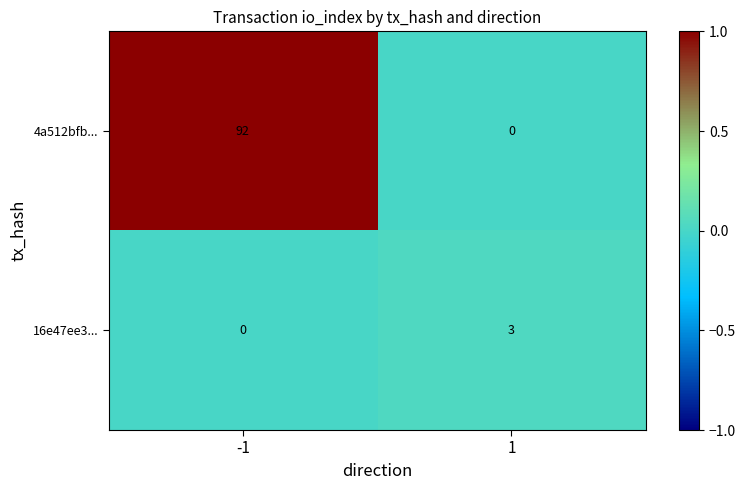

Reading left to right, what are all the values shown in this chart?

4a512bfb...: -1=92	1=0
16e47ee3...: -1=0	1=3